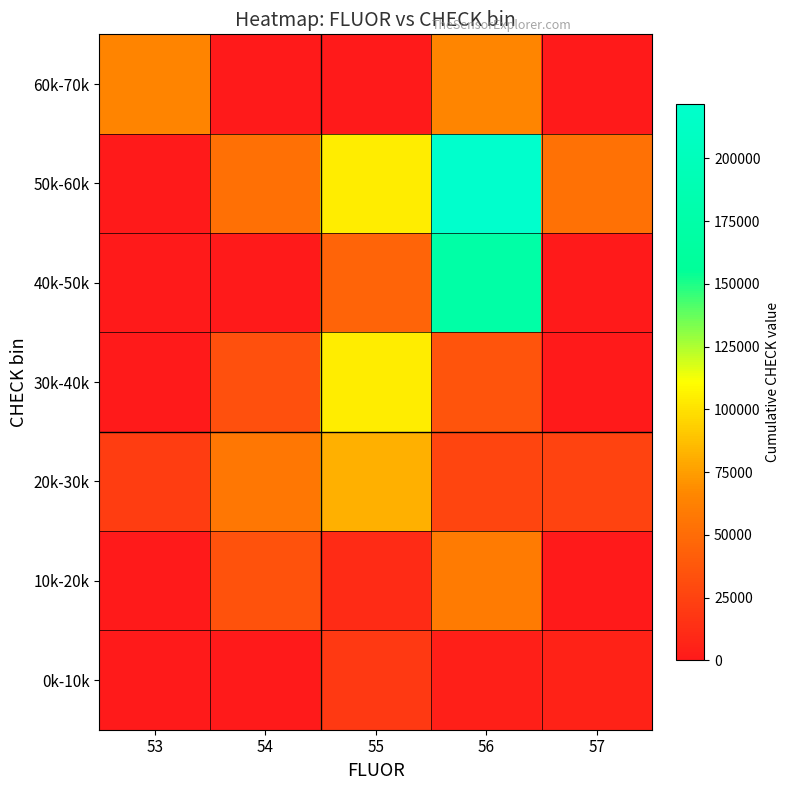

What is the spread (max minus min) of values at 54?

56433